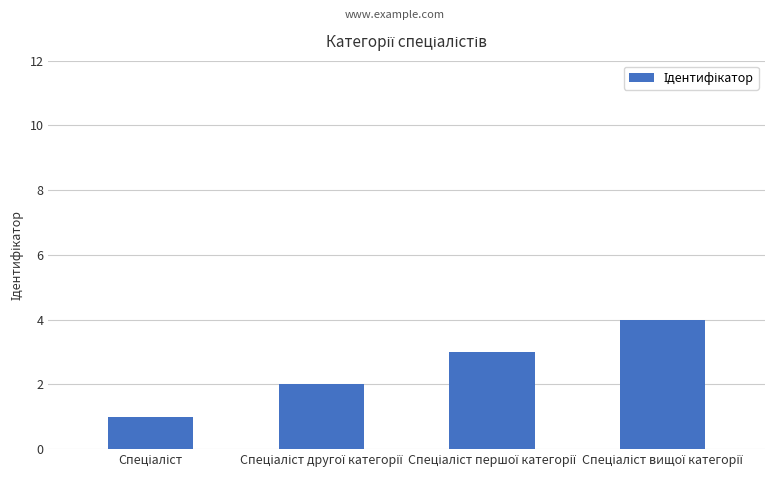

What is the sum of all values?

10